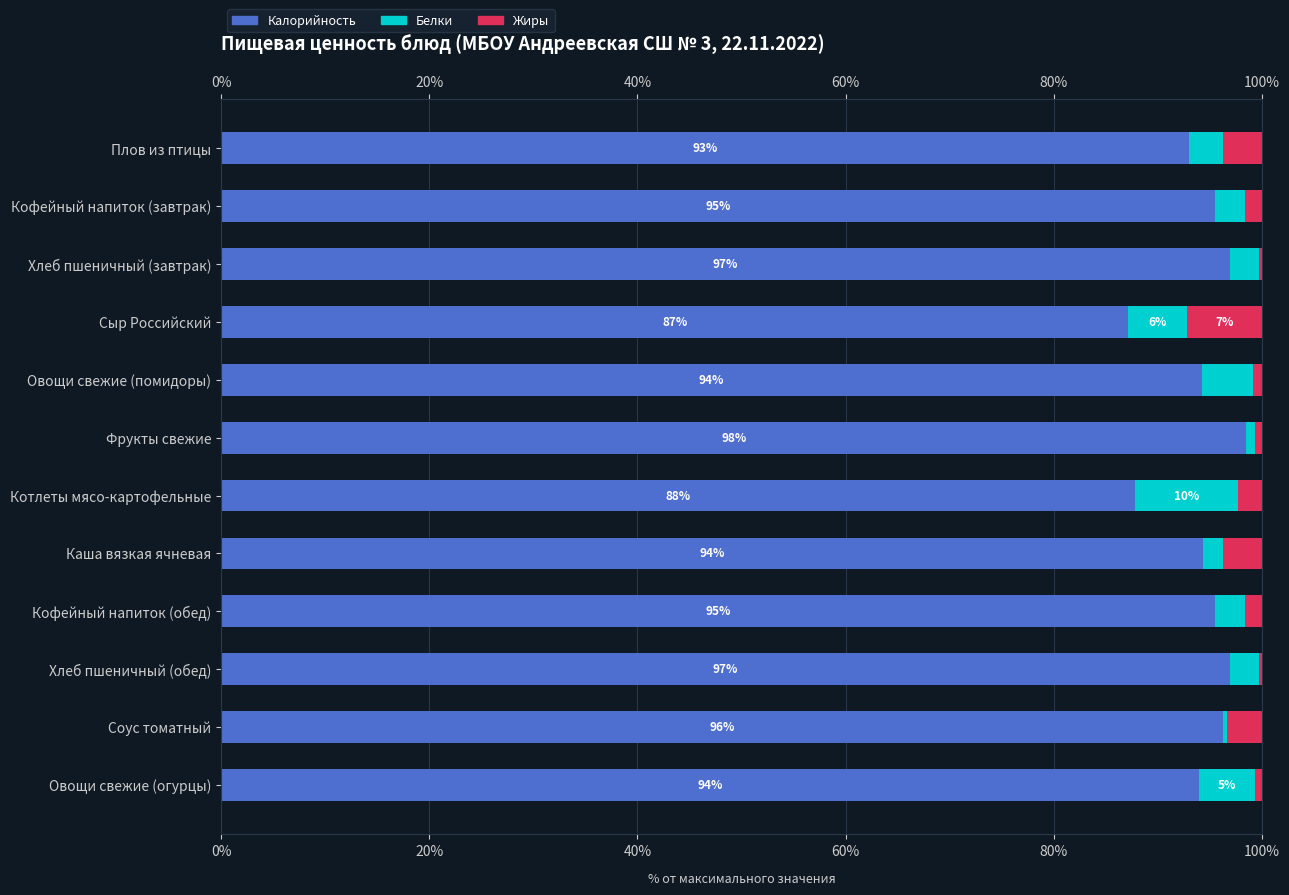

True or false: Калорийность has a value of 151.7 at Плов из птицы.

False